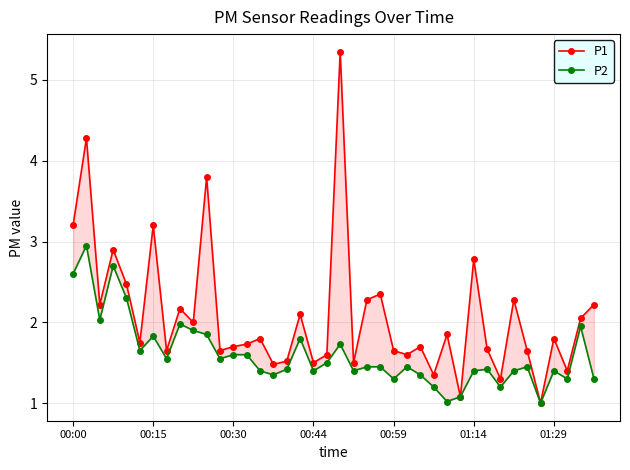

How many lines are shown in the chart?

2